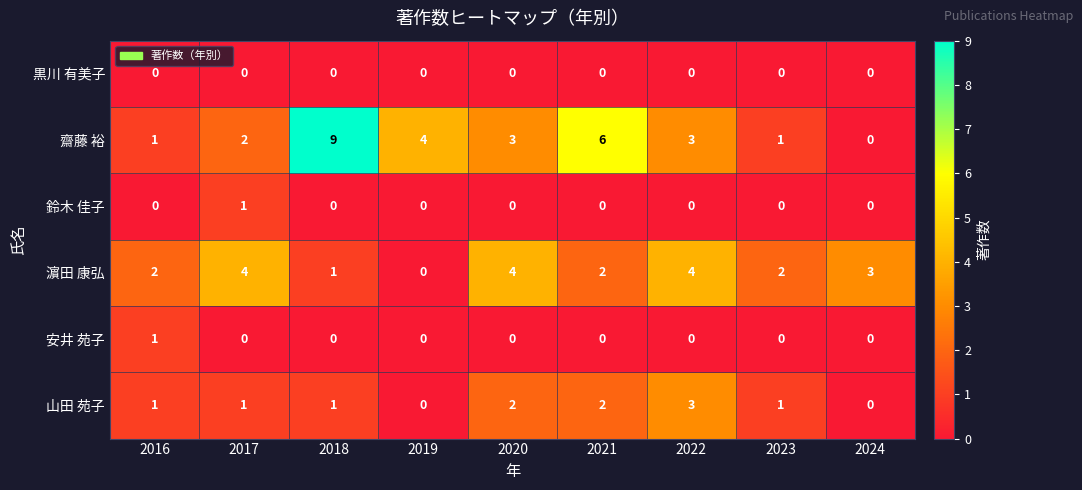

True or false: 安井 苑子 has a value of -1 at 2018.

False